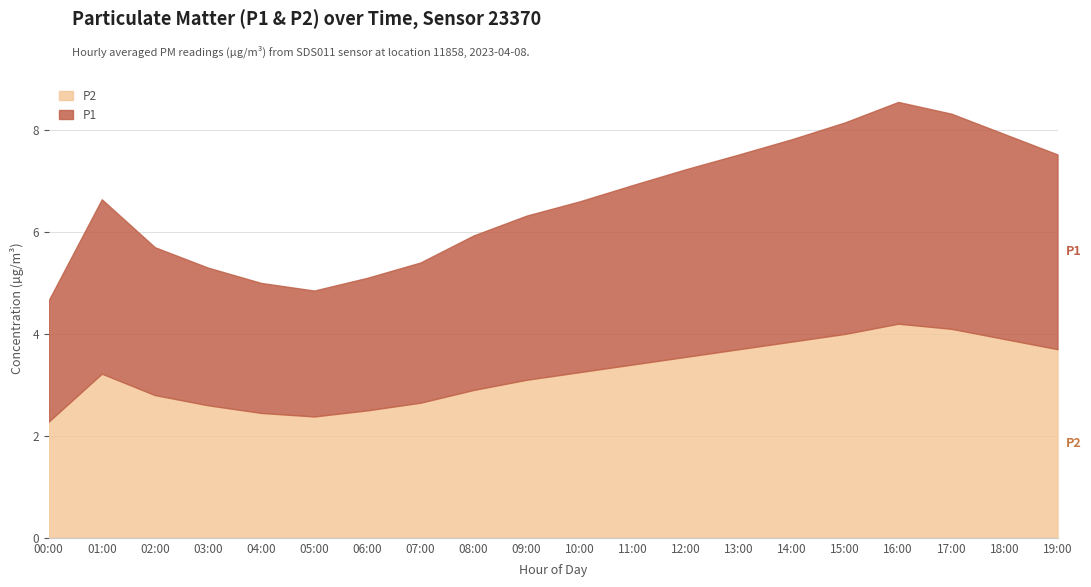

What is the smallest value displayed?

2.3